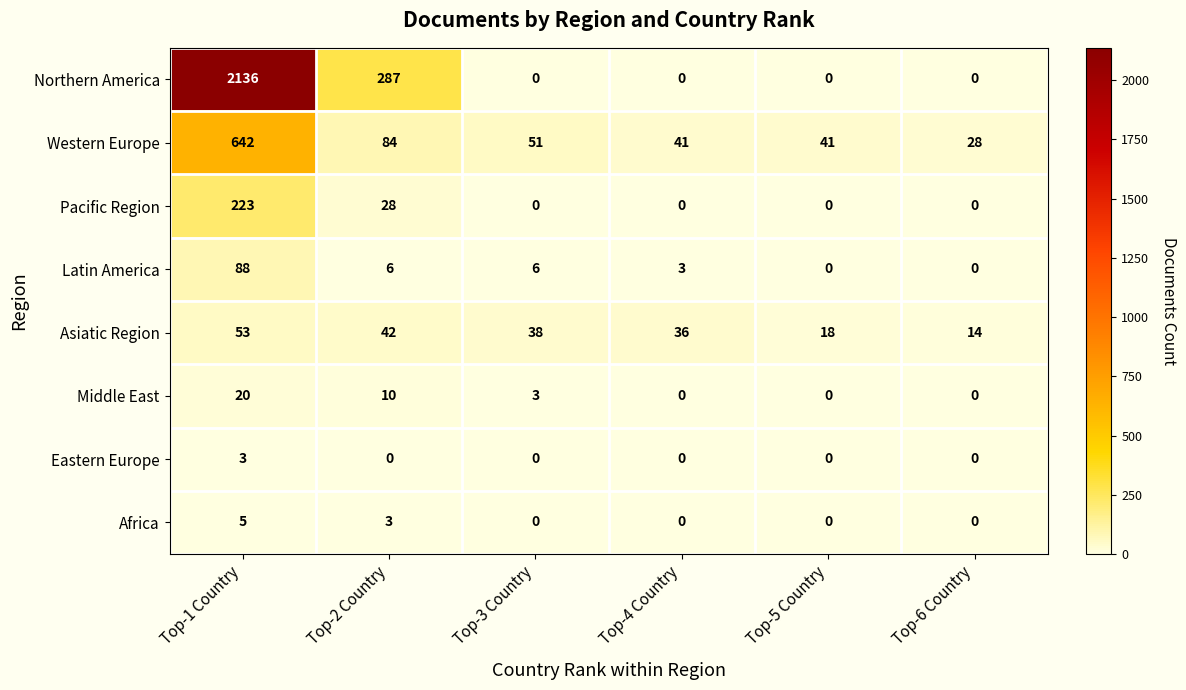

How many distinct data groups are displayed?

8